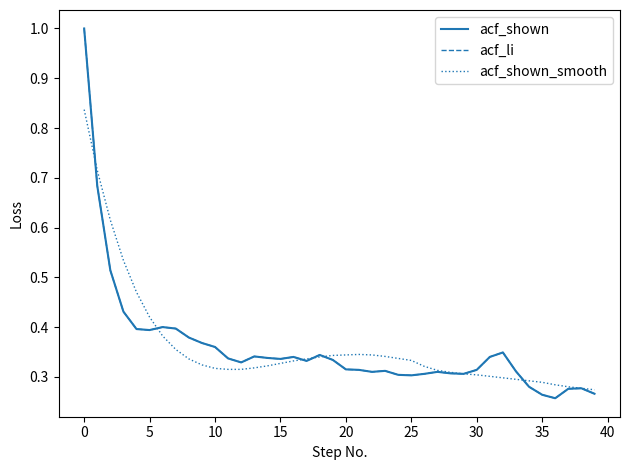

Does the chart display data point markers on the line(s)?

No